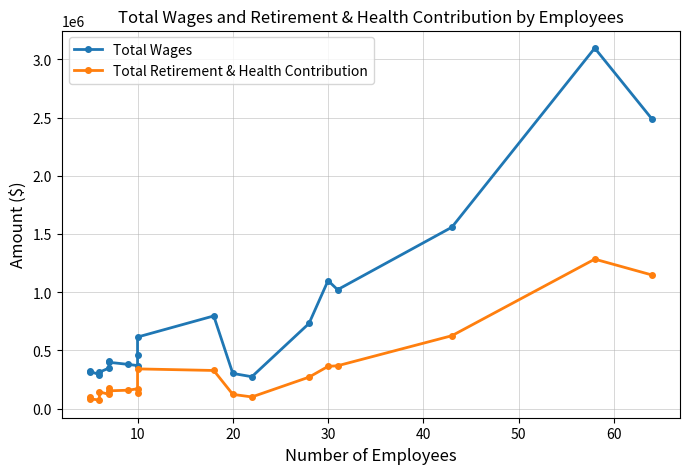

True or false: Total Retirement & Health Contribution and Total Wages cross at least once.

False